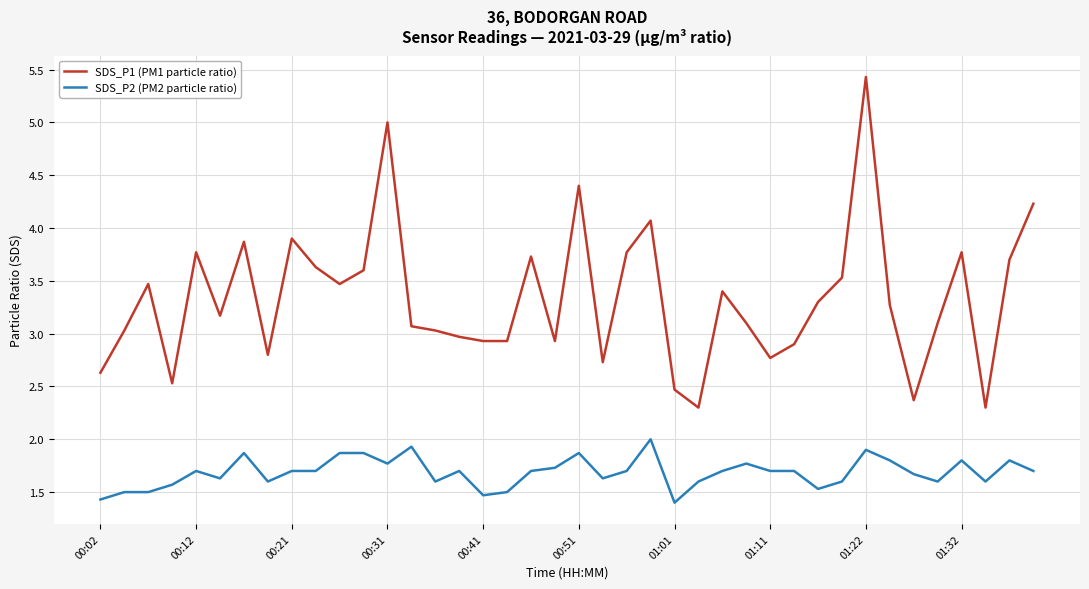

Which series has the largest range (max minus min)?

SDS_P1 (PM1 particle ratio)